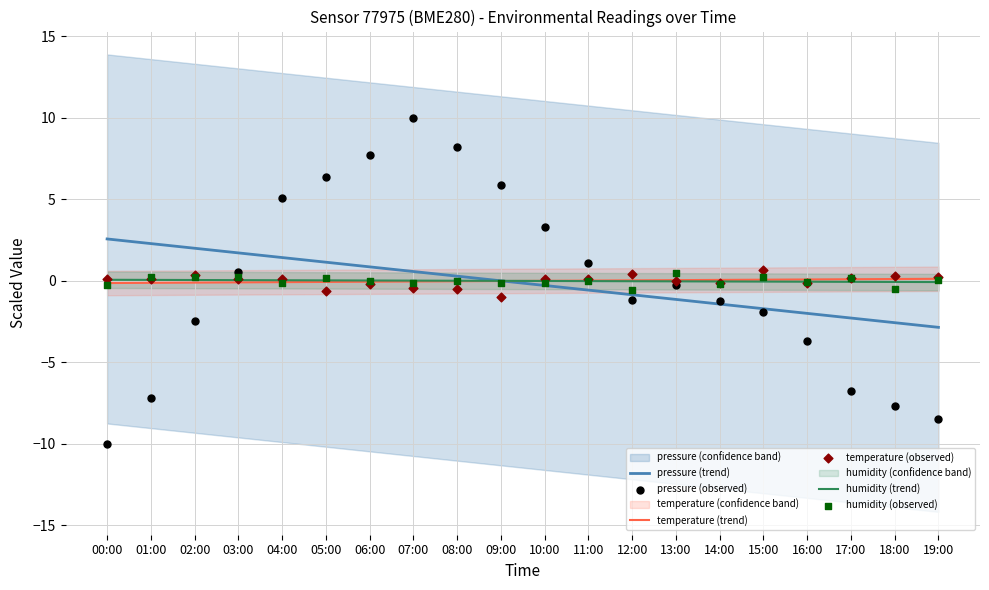

Which series has the largest total across all categories?

humidity (observed)